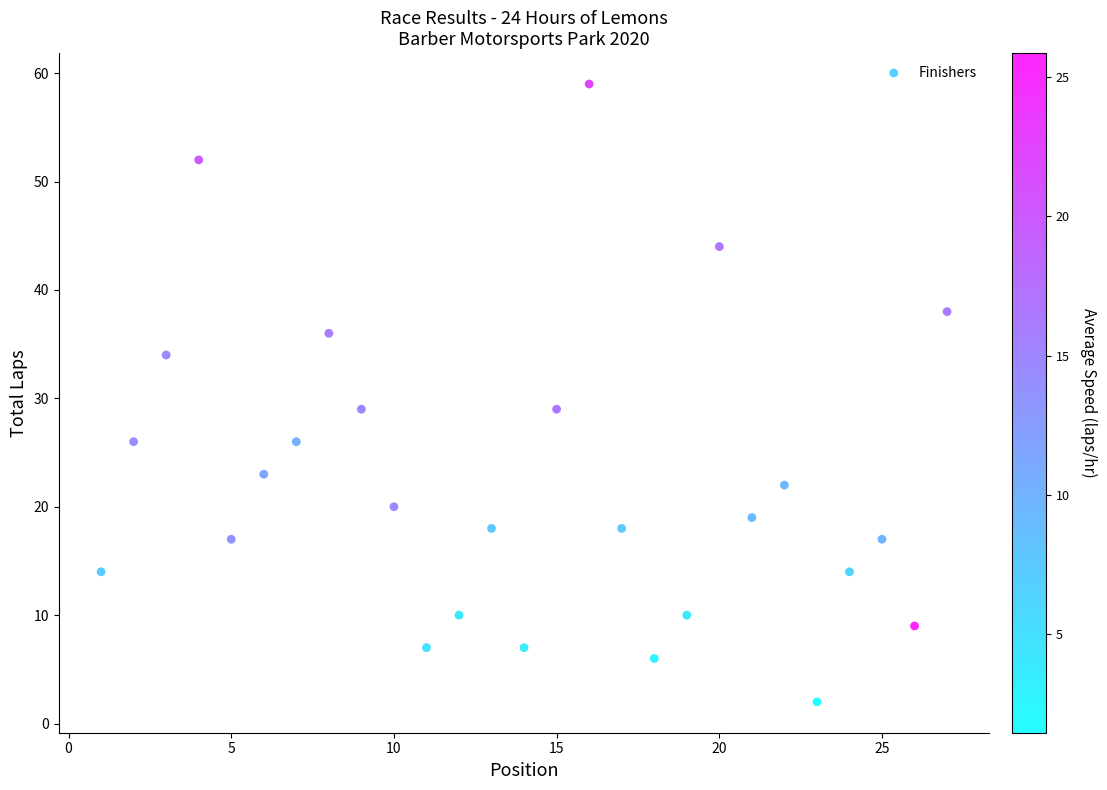

What is the range of Y values (max minus min)?

57